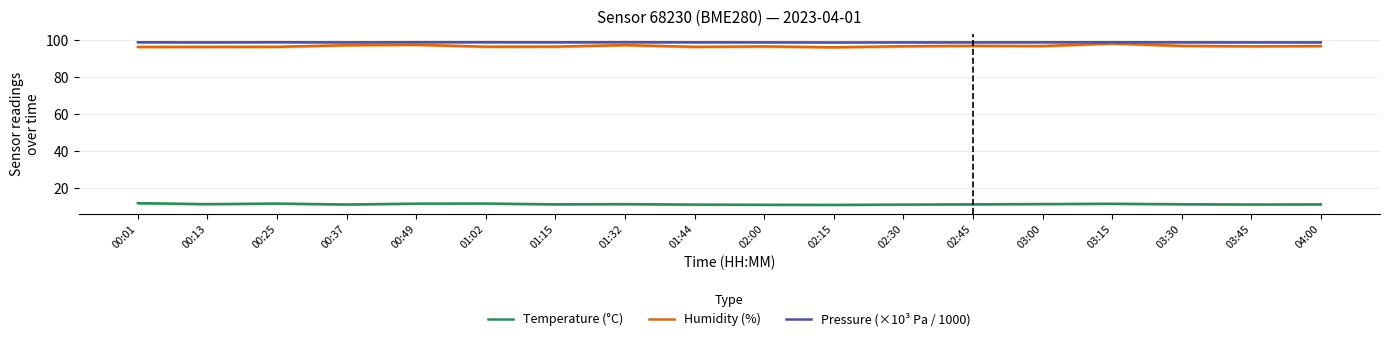

Is this an area chart (filled region under the line)?

No